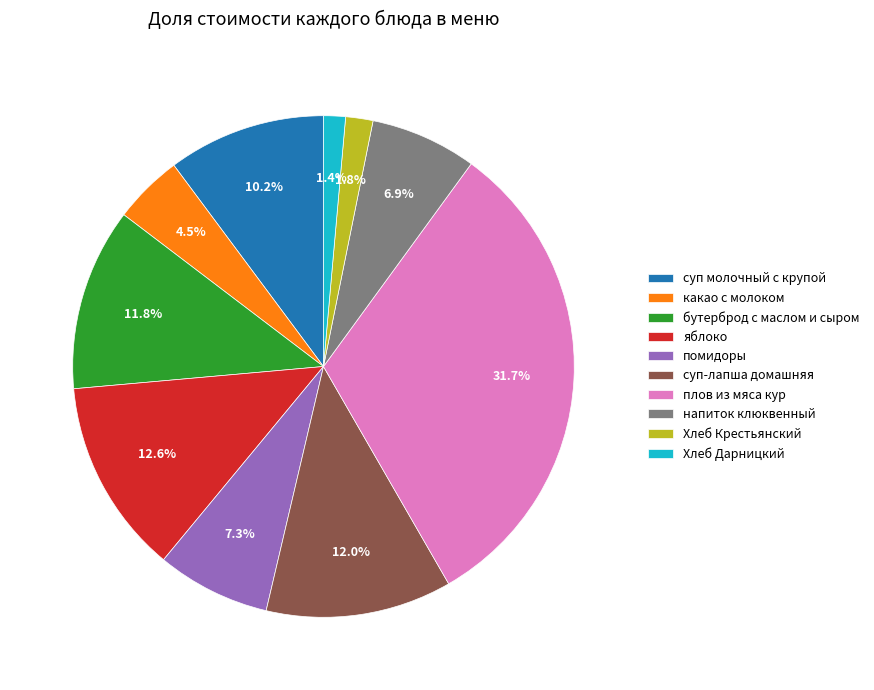

What percentage is NOT represented by Хлеб Дарницкий?

98.6%